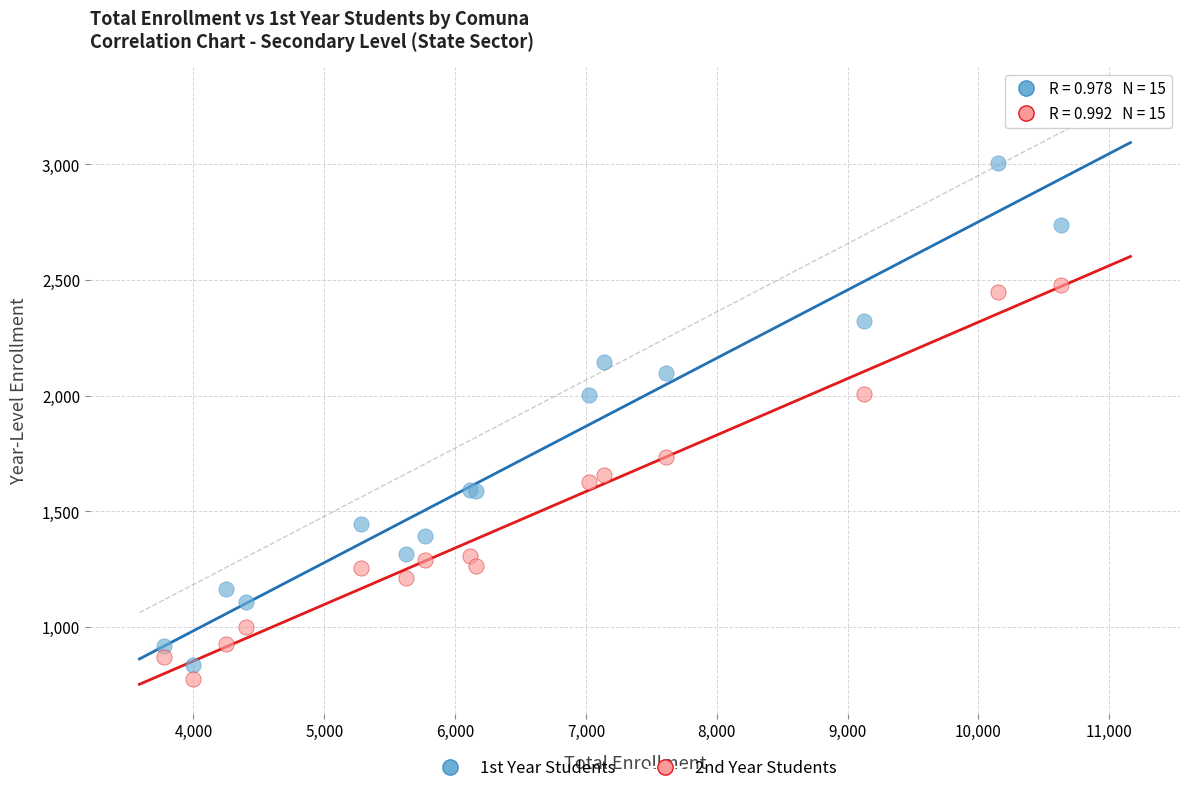

Which series reaches the maximum Y coordinate?

1st Year Students